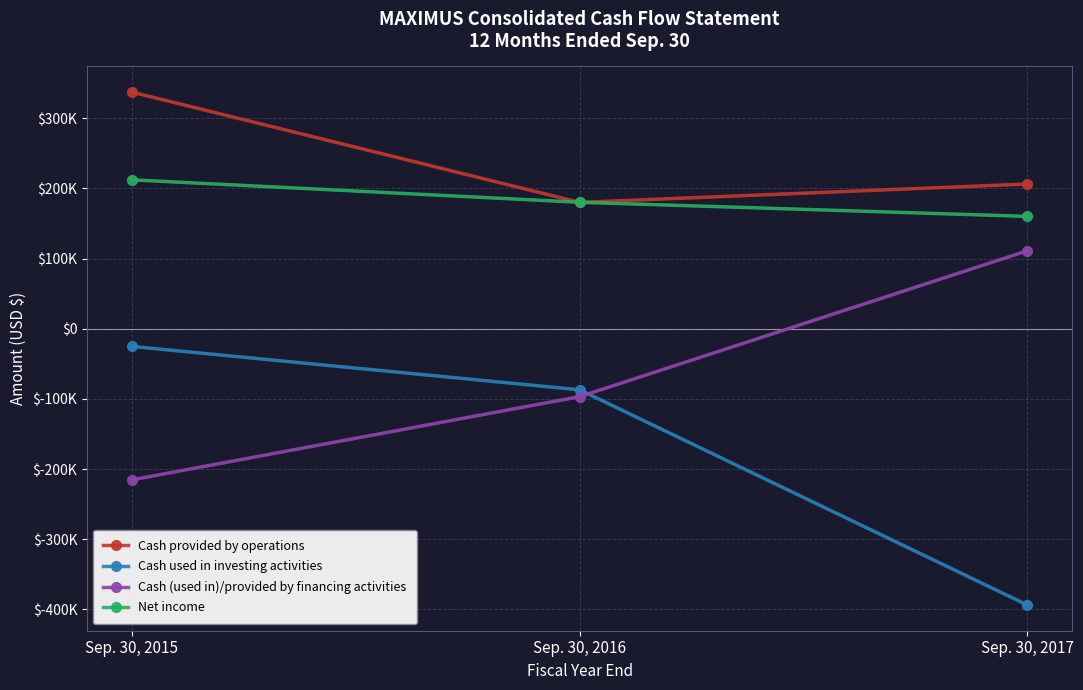

Does the chart have visible grid lines?

Yes